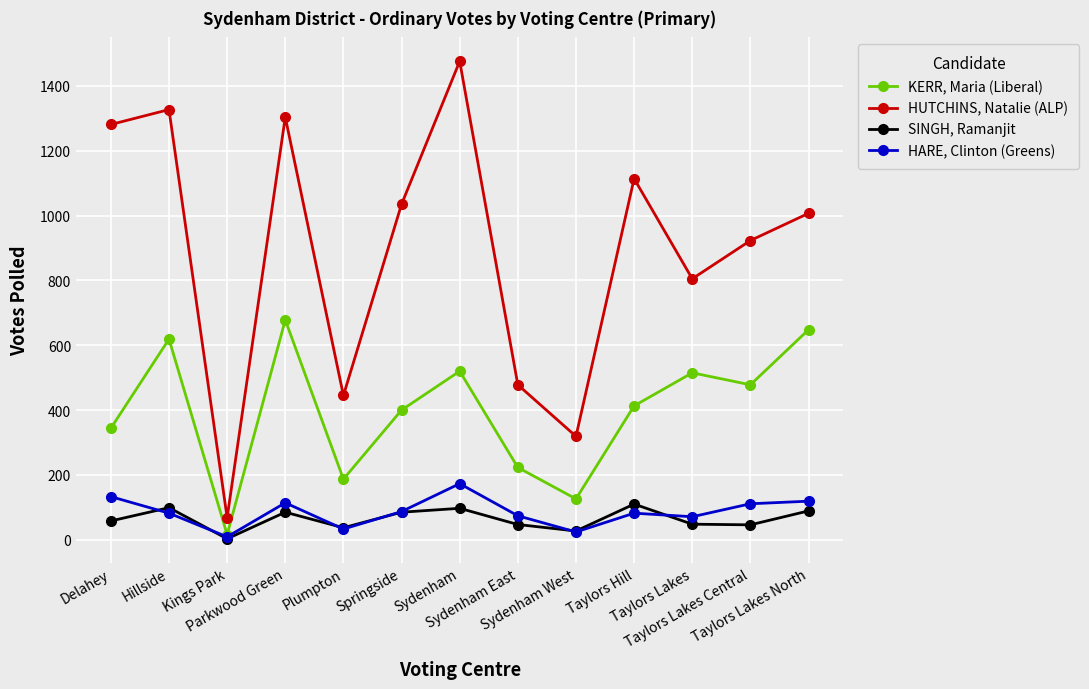

At which category does SINGH, Ramanjit reach its first local valley?

Kings Park